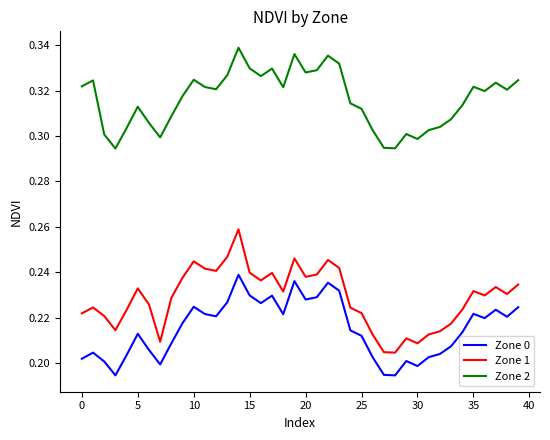

List the series in order of their peak value, lowest first.

Zone 0, Zone 1, Zone 2